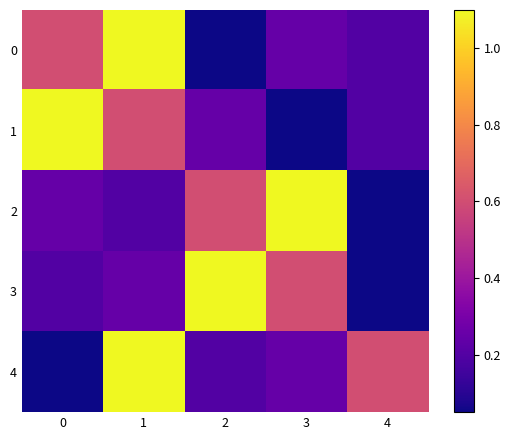

What is the total value across all series at 0?

2.2